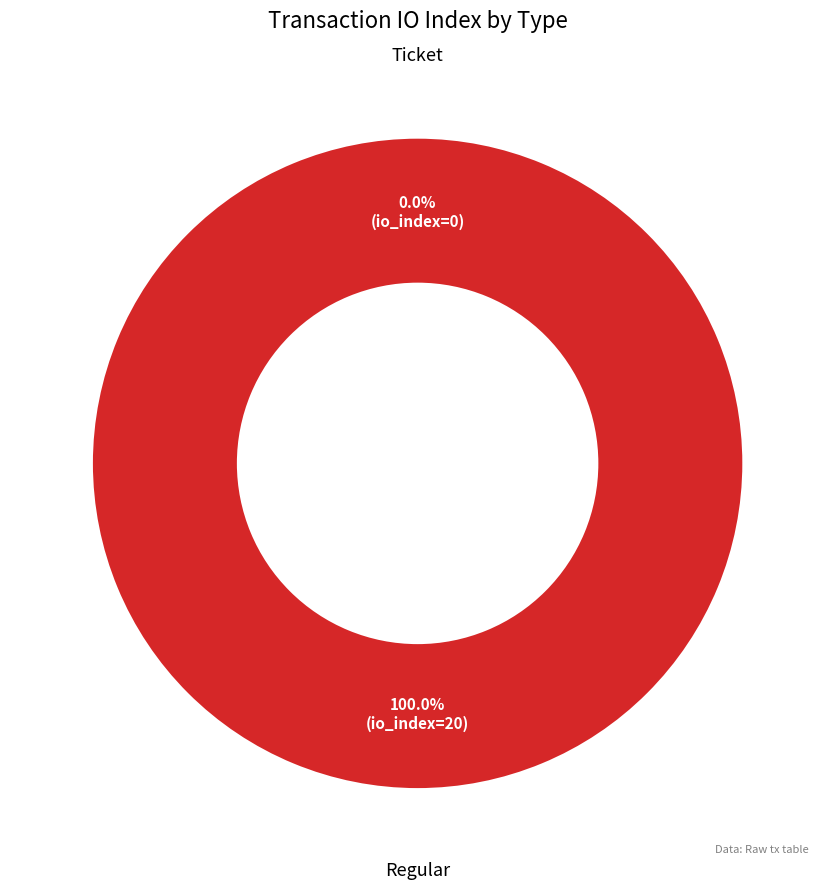

True or false: Regular (io_index=20) accounts for 99% of the total.

False